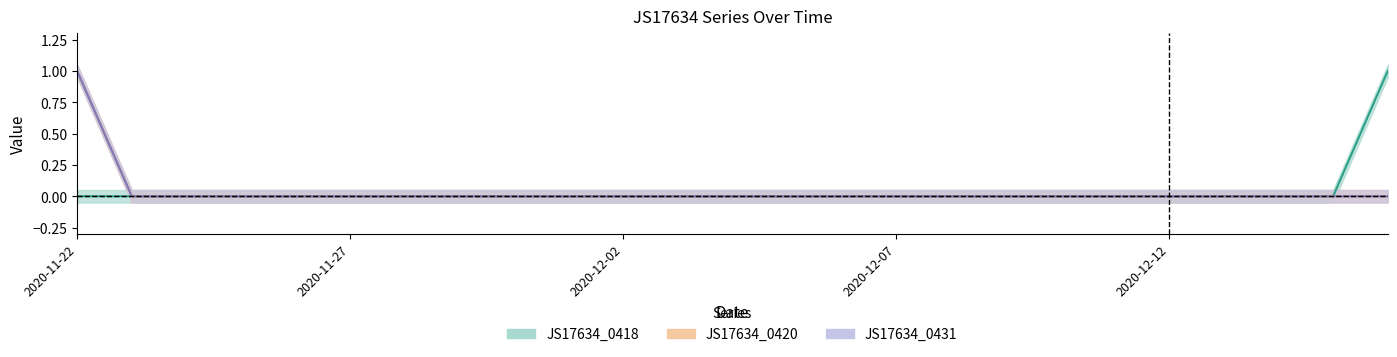

At 2020-11-24, list the series in order from smallest to largest.

JS17634_0418, JS17634_0420, JS17634_0431